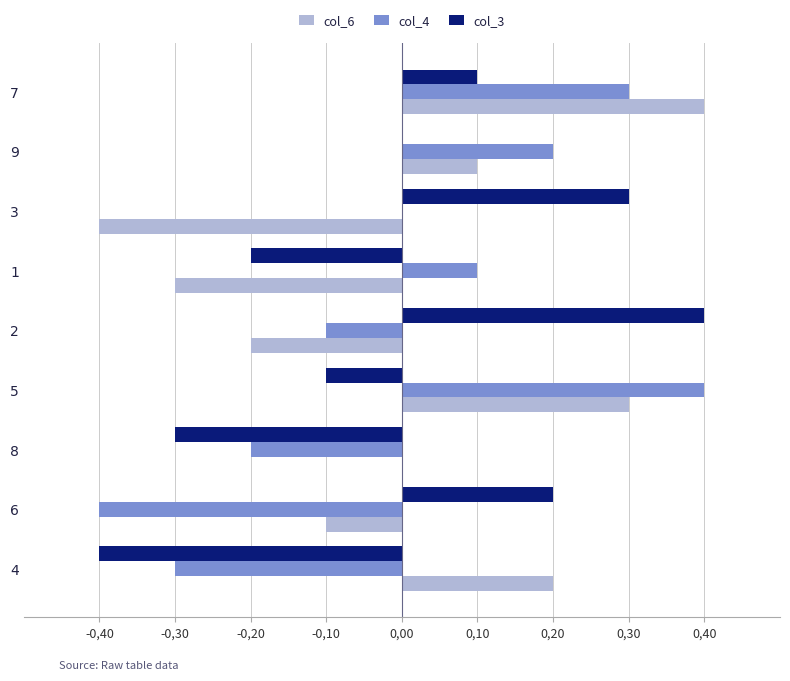

Which series has the widest spread of values?

col_6